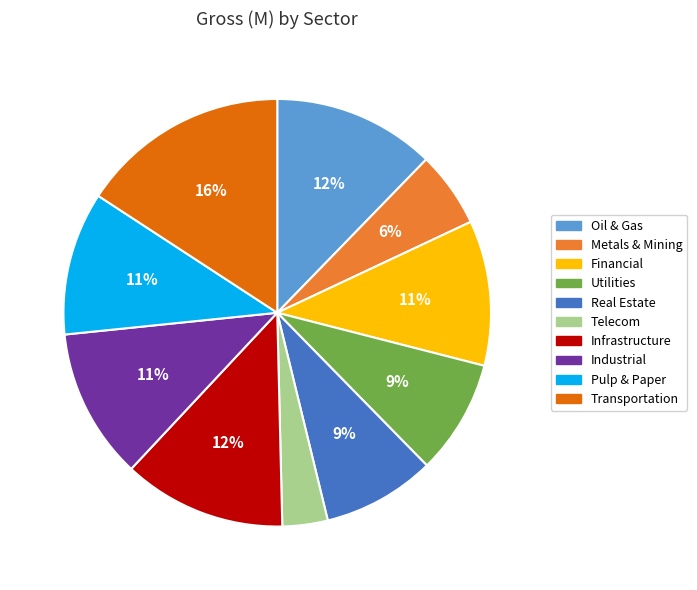

Is there any slice that represents more than half of the pie?

No